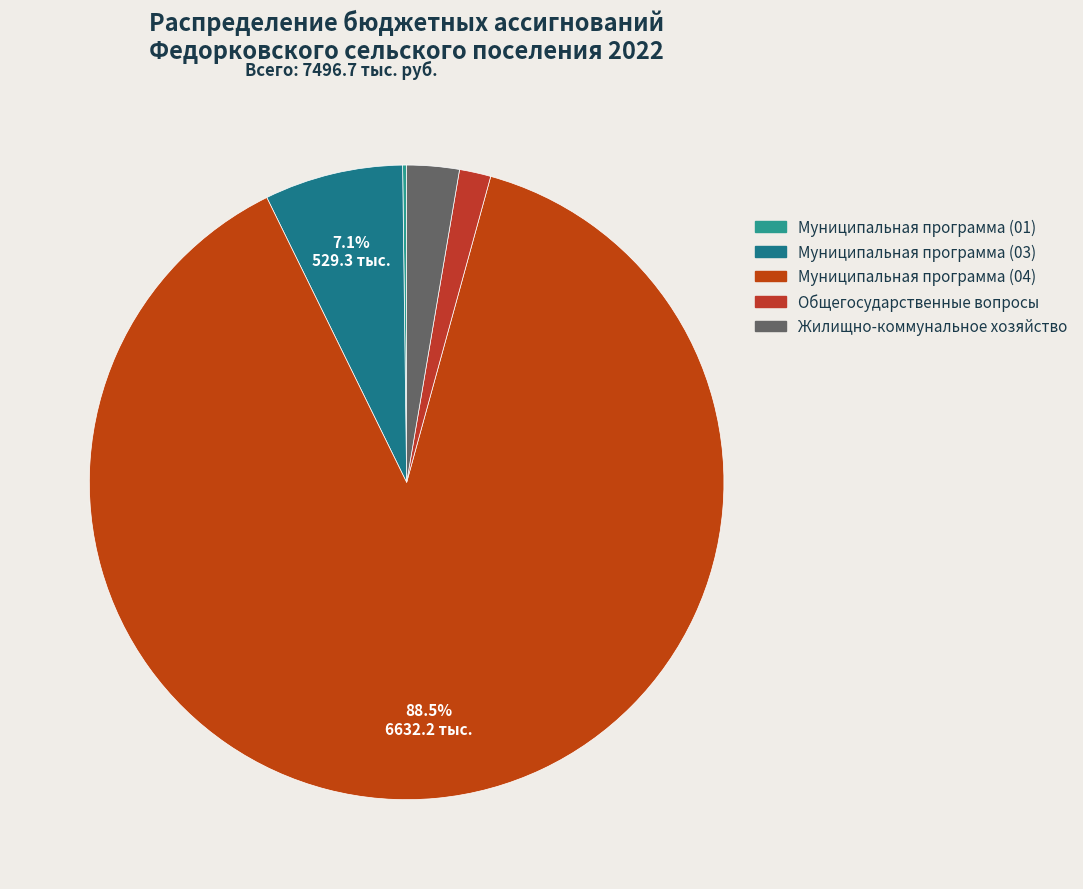

To the nearest percent, what is the average slice percentage?

20%